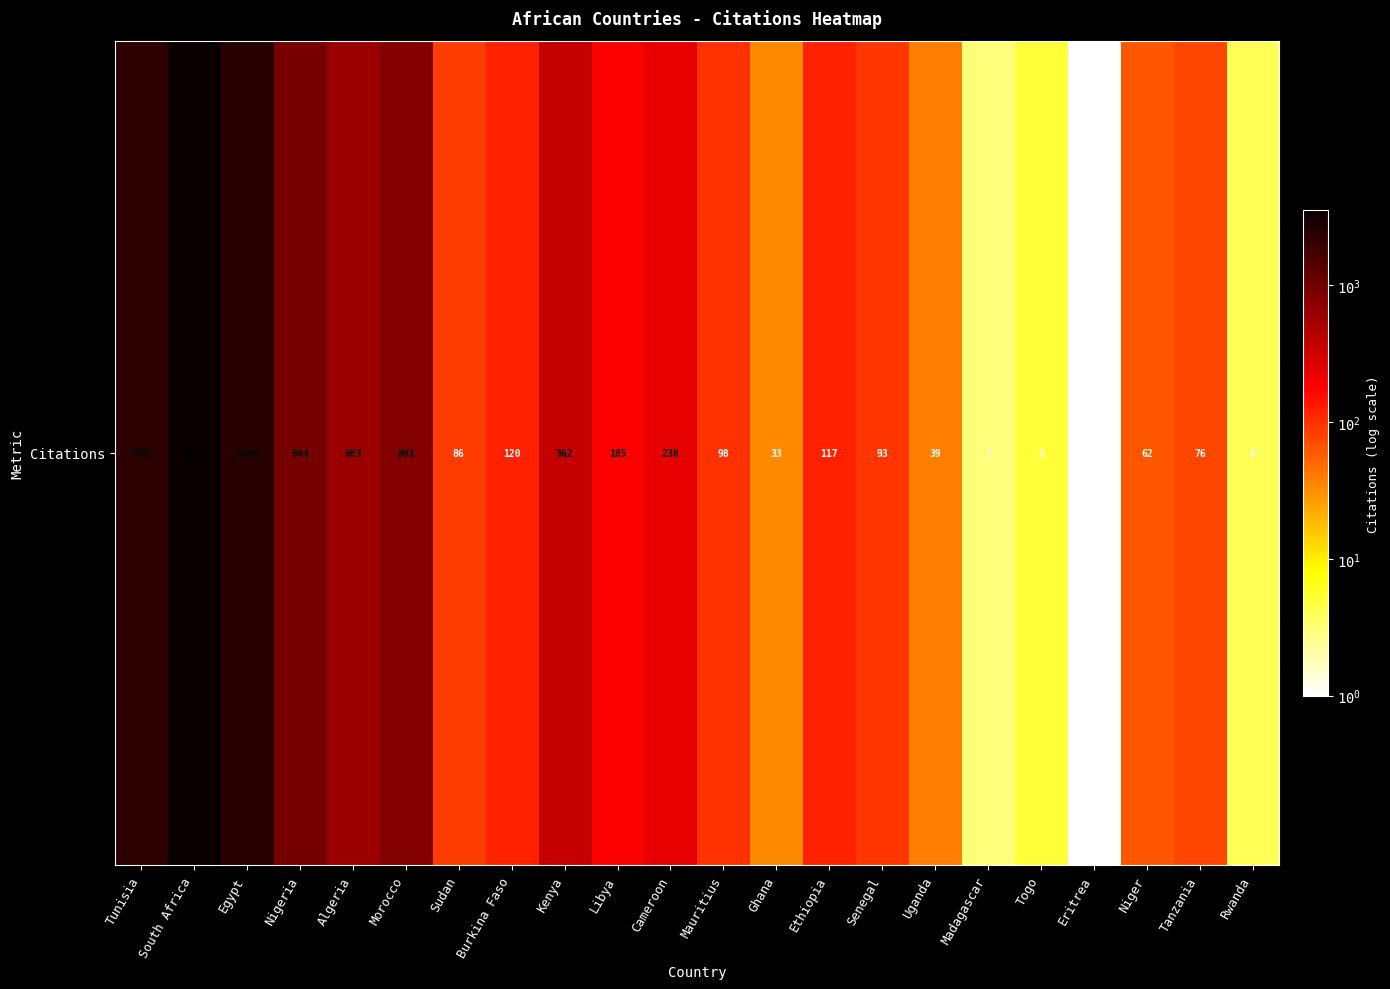

What is the minimum value shown in the chart?

1